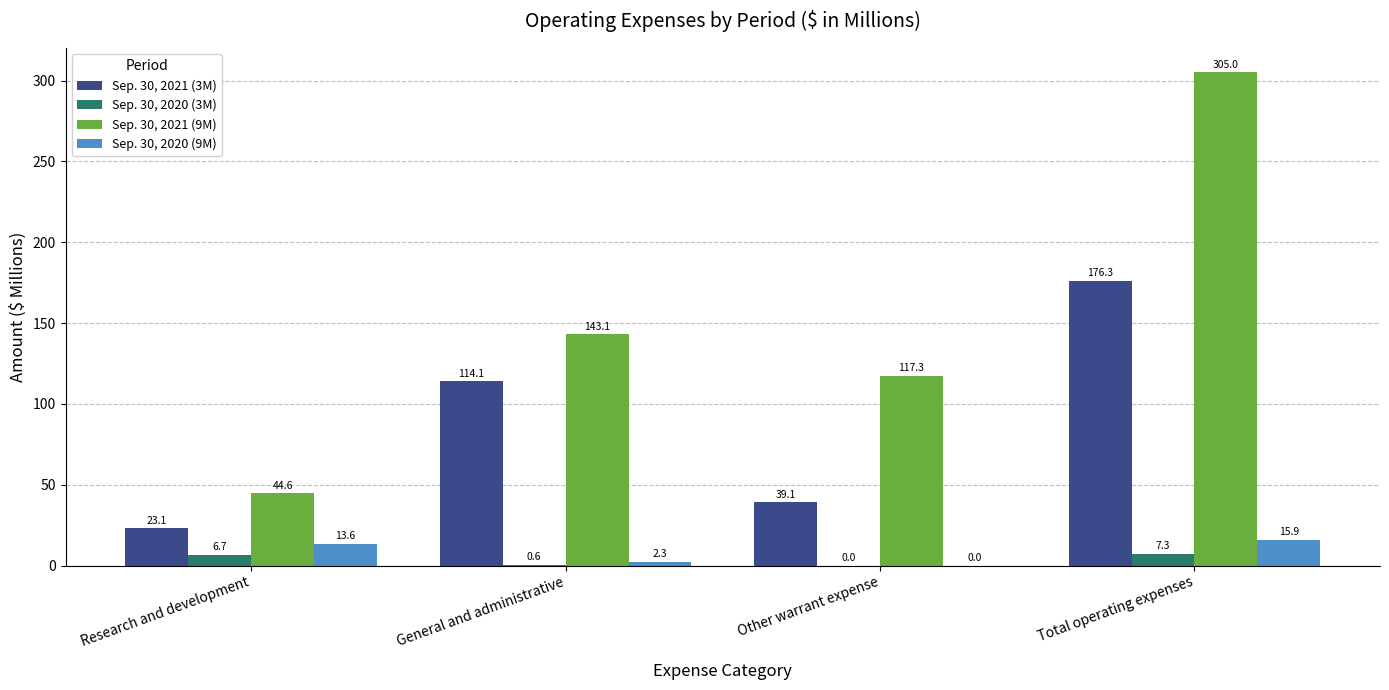

The Sep. 30, 2021 (9M) series shows 44.6 at Research and development. True or false?

True